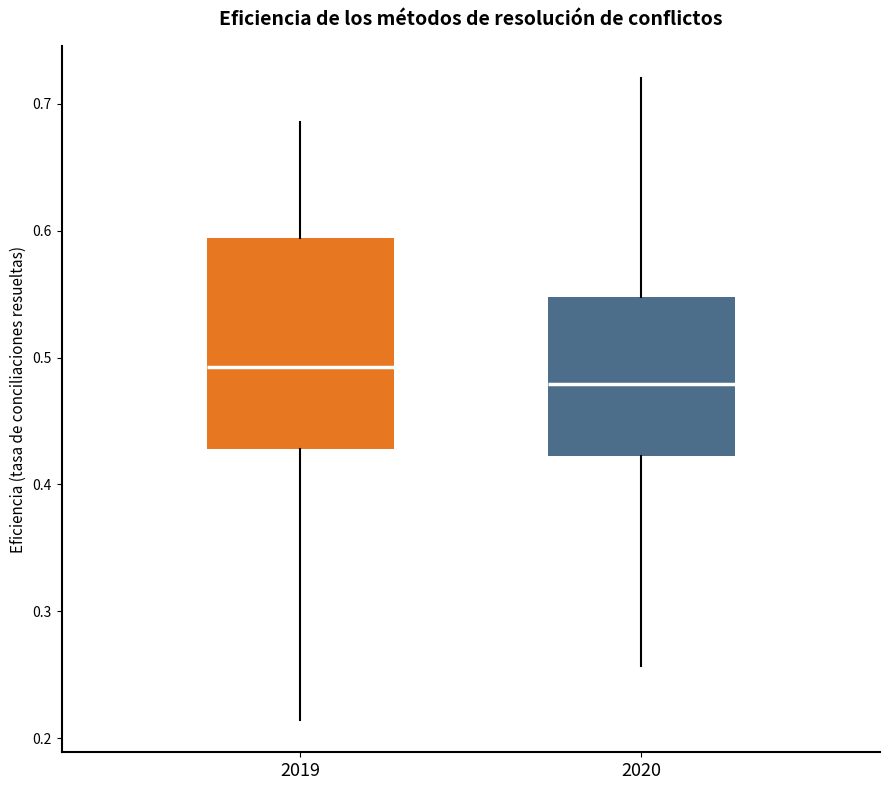

Reading left to right, transcribe this box plot: for each box, give where its median line is, the range the box spans, and where its two whiskers end, as read against the y-axis. The values are not printed on the chart, so give them approximately, as read against the axis.

2019: median 0.49, box 0.43 to 0.59, whiskers 0.21 to 0.69
2020: median 0.48, box 0.42 to 0.55, whiskers 0.26 to 0.72